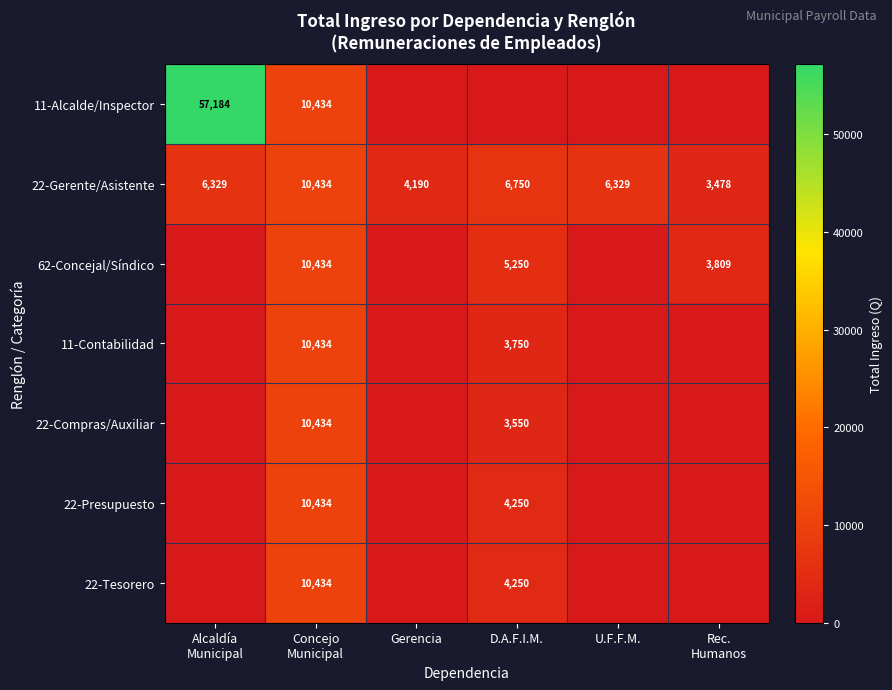

What is the difference between the second highest and second lowest values in the 22-Gerente/Asistente series?

2560